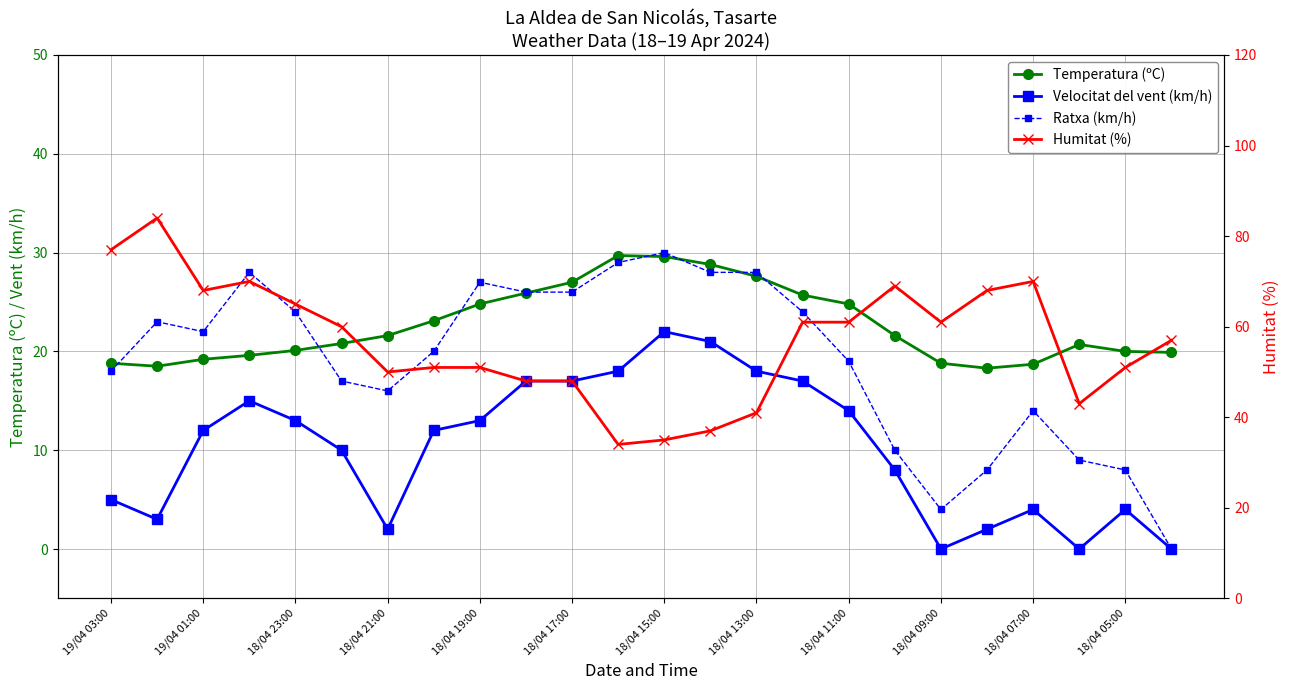

Which has a higher value, 19/04 01:00 or 19?

19/04 01:00